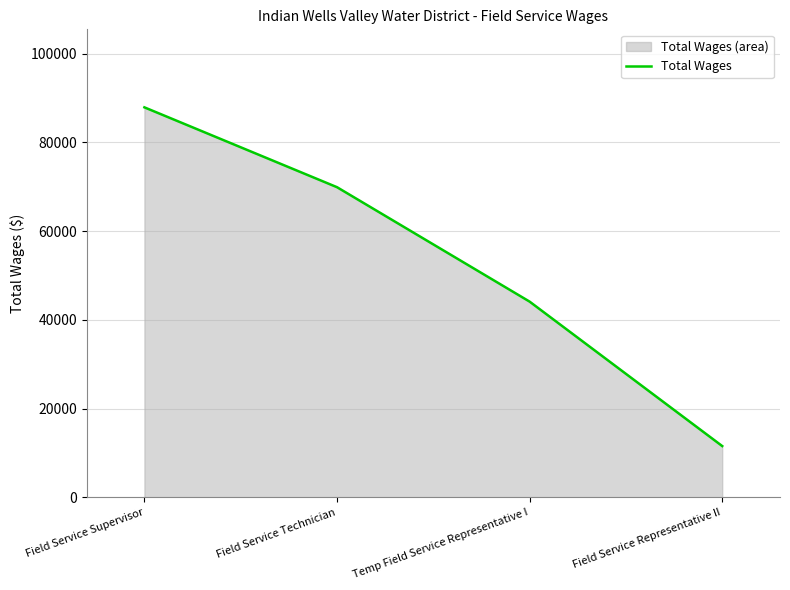

Reading left to right, extract all data points from this chart.

Field Service Supervisor=87901	Field Service Technician=69907	Temp Field Service Representative I=44121	Field Service Representative II=11570